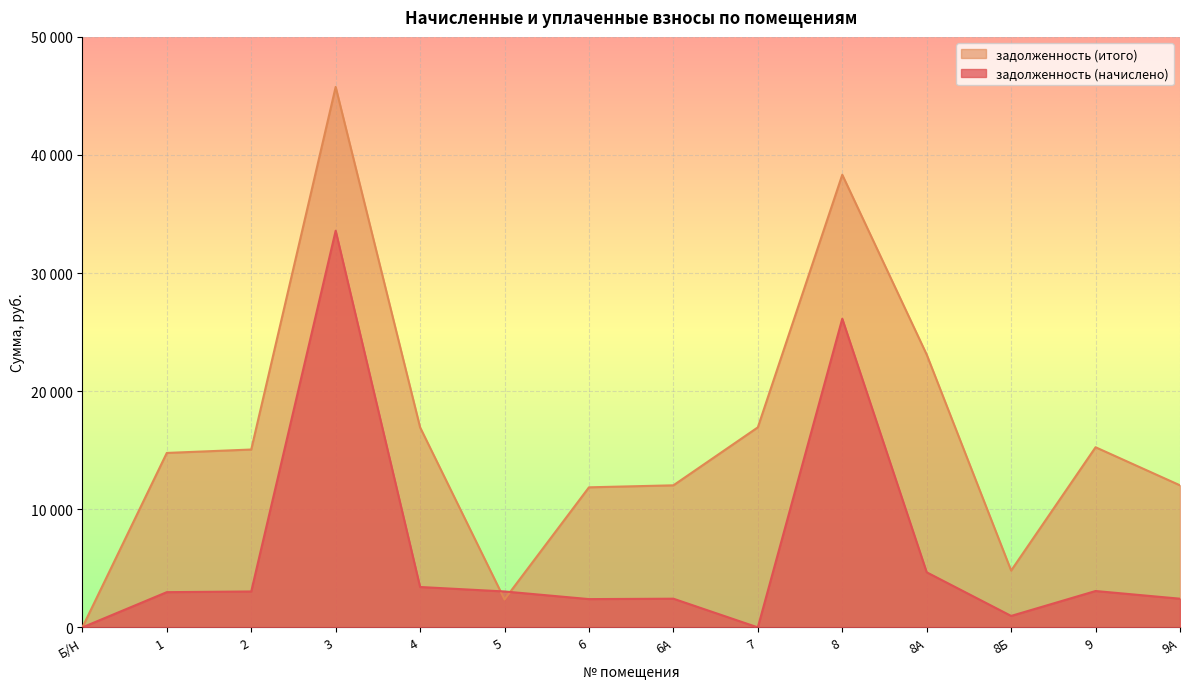

What is the sum of all задолженность (итого) values?

229252.1